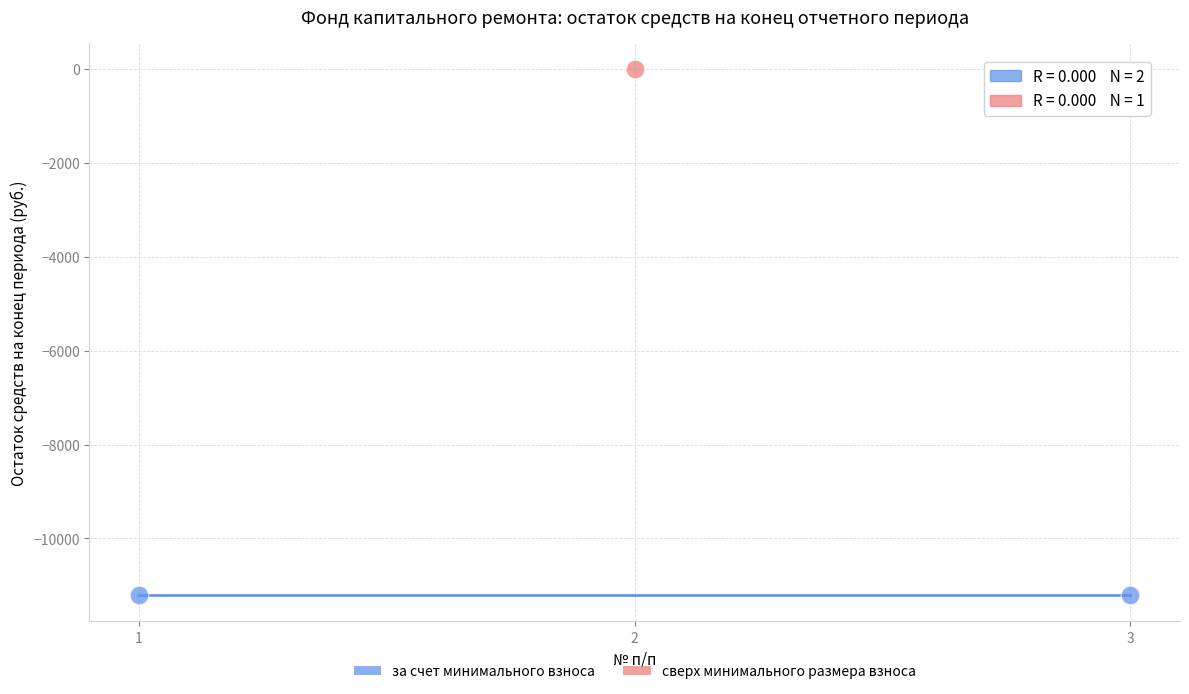

Which series reaches the minimum Y coordinate?

за счет минимального взноса